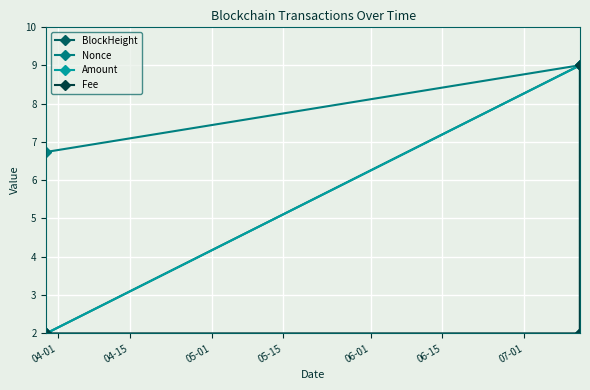

What is the maximum value for Fee?

9.0